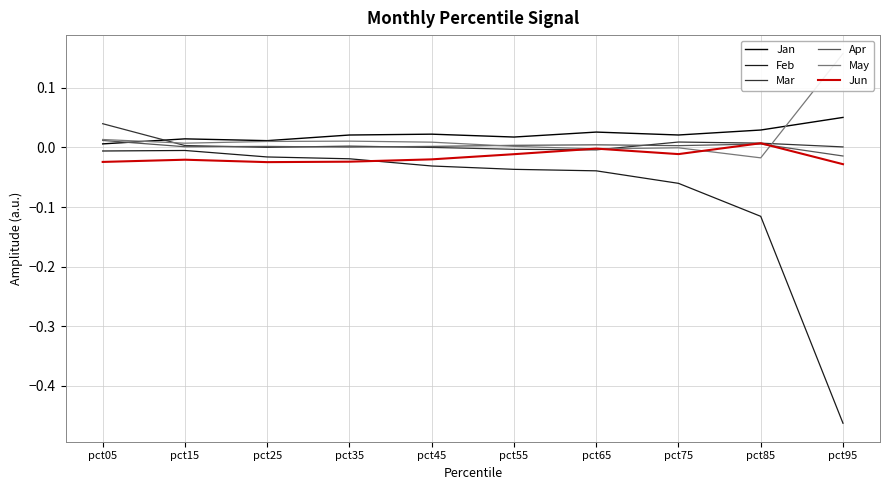

Between pct15 and pct25, which is larger?

pct15